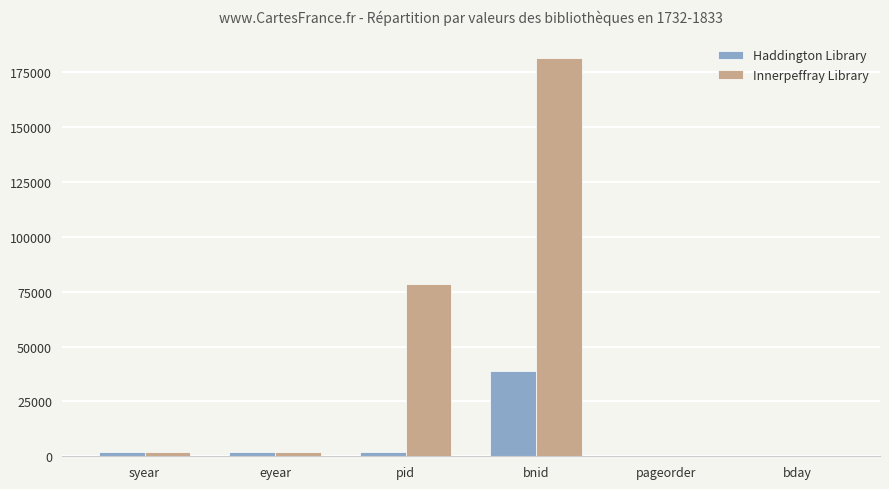

Which series changed the most between pid and bnid?

Innerpeffray Library